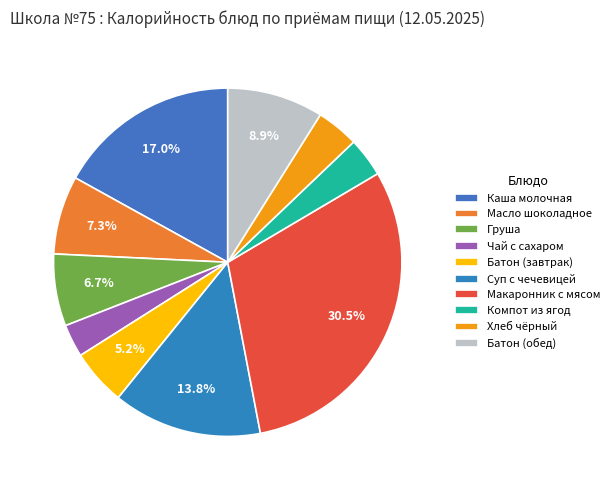

Is it true that Масло шоколадное is 7% of the pie?

True